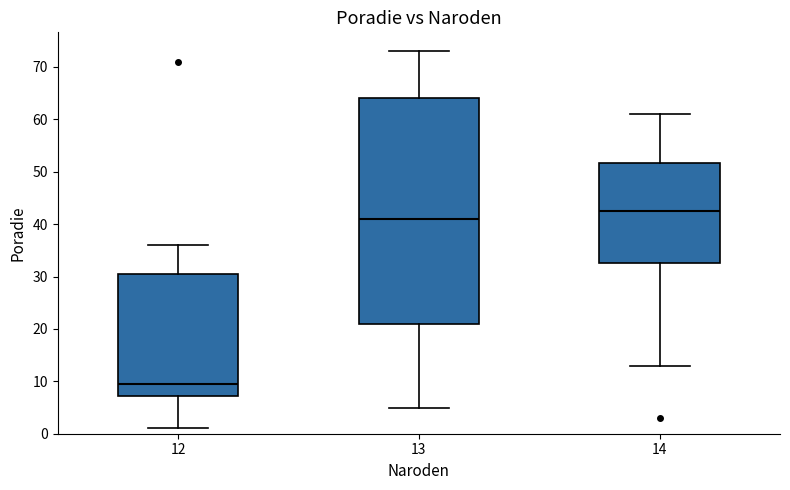

Reading left to right, read every box against the y-axis: the position of its median line, the range the box covers, and the ends of its whiskers. The values are not printed on the chart, so give them approximately, as read against the axis.

12: median 10, box 7 to 31, whiskers 1 to 36
13: median 41, box 21 to 64, whiskers 5 to 73
14: median 43, box 33 to 52, whiskers 13 to 61